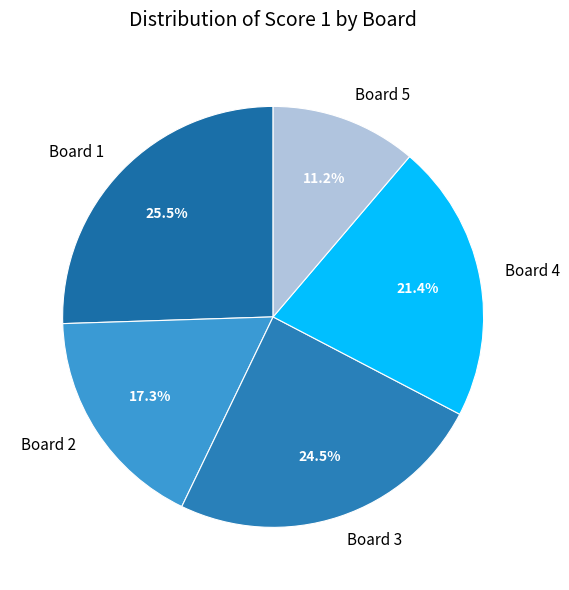

Is there a majority slice in this chart?

No